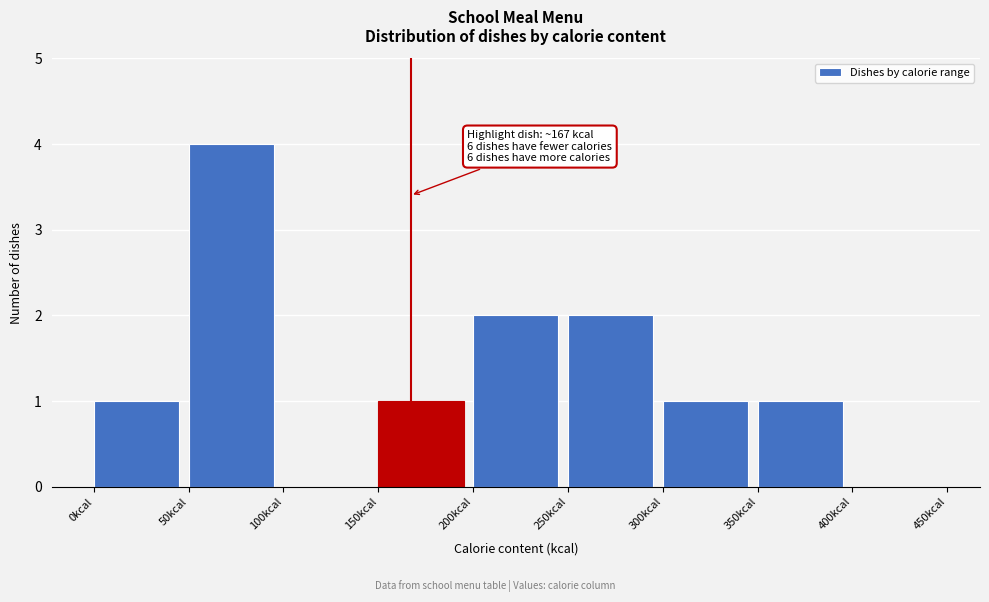

Which range on the x-axis has the tallest bar?

50 to 100